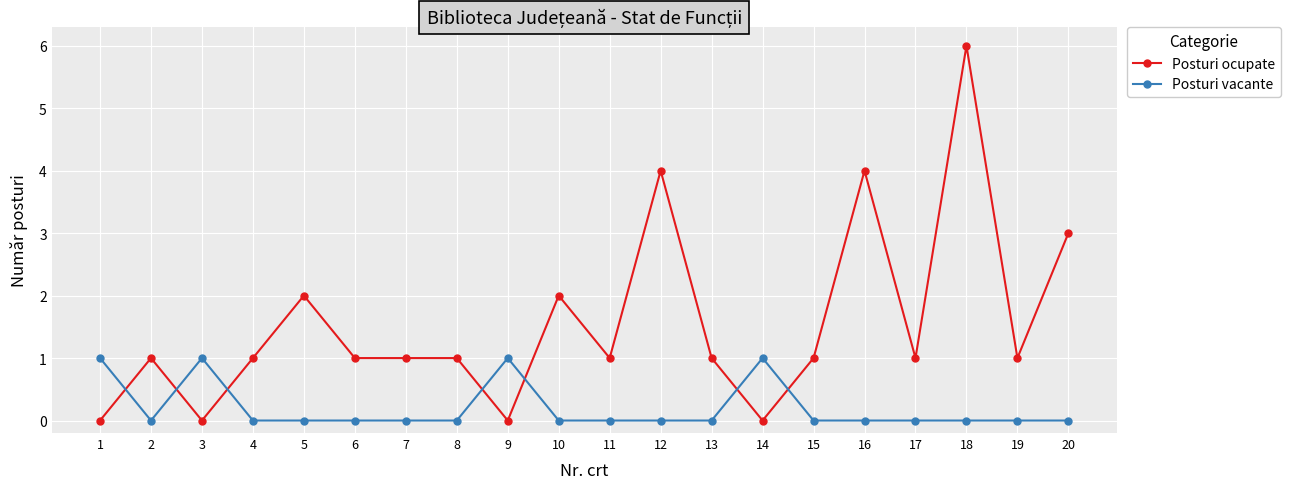

Between which two adjacent categories do Posturi vacante and Posturi ocupate first intersect?

1 and 2